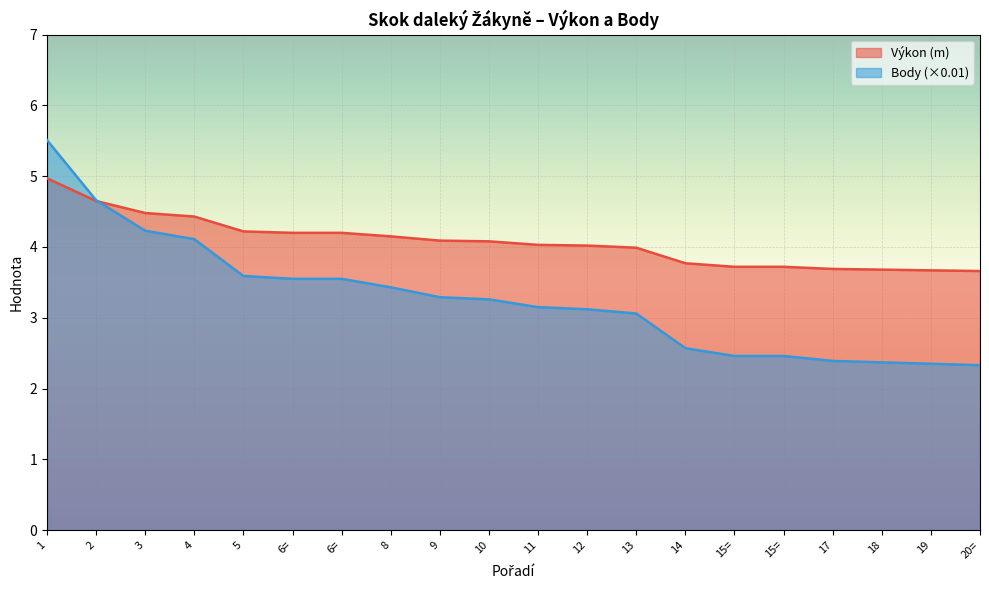

Where is Výkon (m) nearest to the value 4?

13